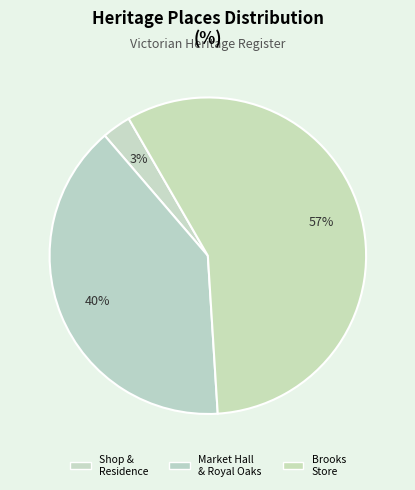

What is the largest slice in the pie chart?

BROOKS STORE